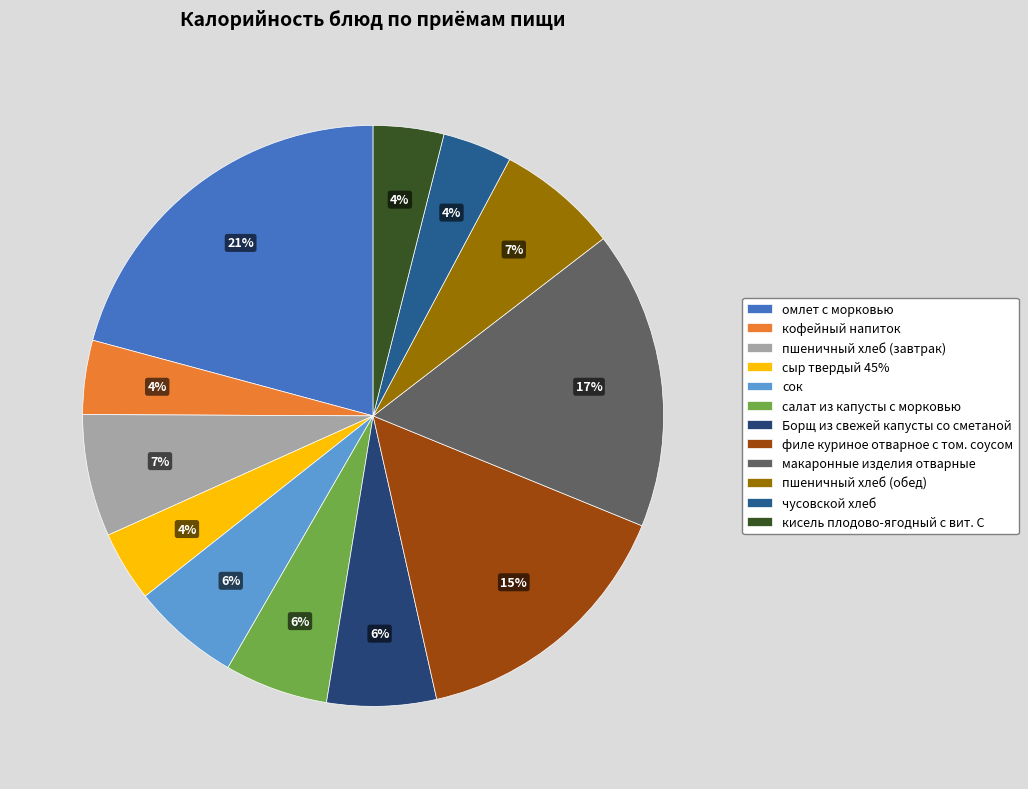

To the nearest percent, what portion does кофейный напиток represent?

4%